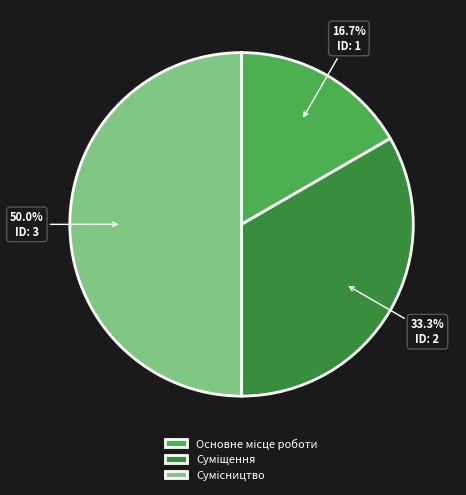

To the nearest percent, what is the average slice percentage?

33%